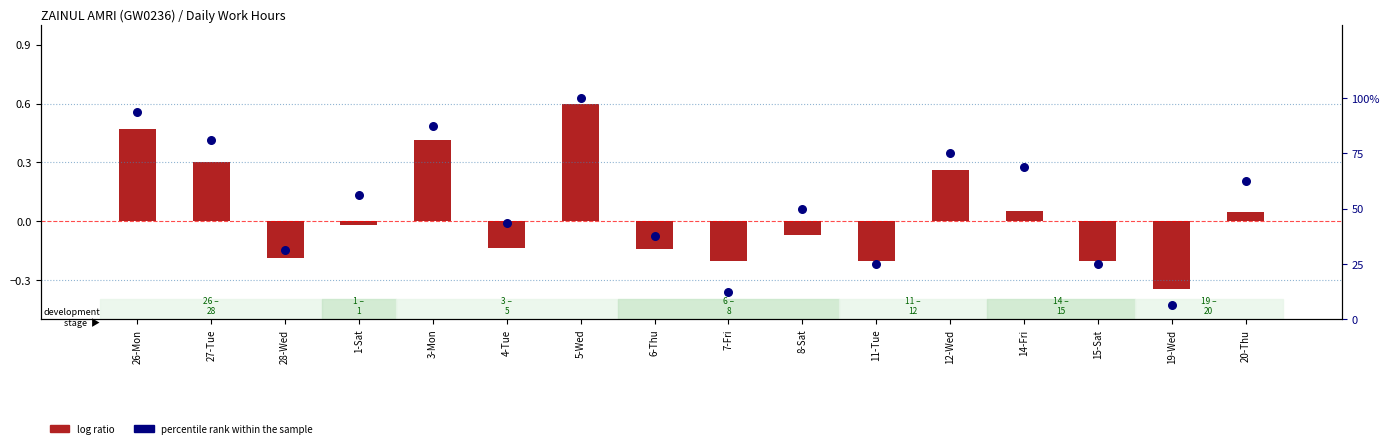

What are all the series names shown in the legend?

log ratio, percentile rank within the sample